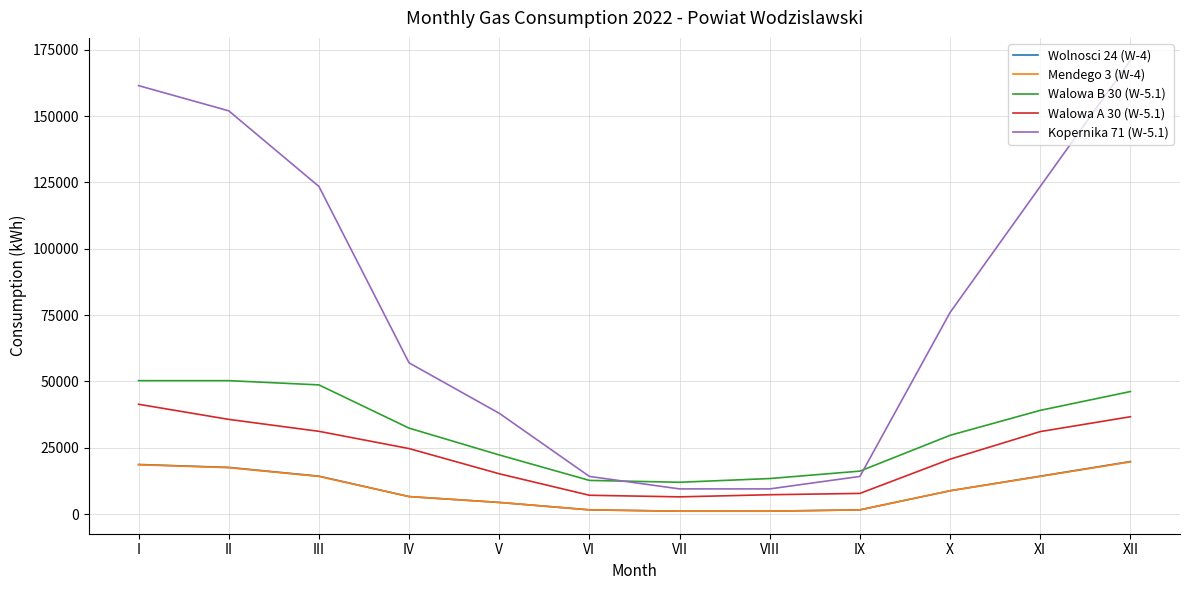

Which series changed the most between I and VIII?

Kopernika 71 (W-5.1)